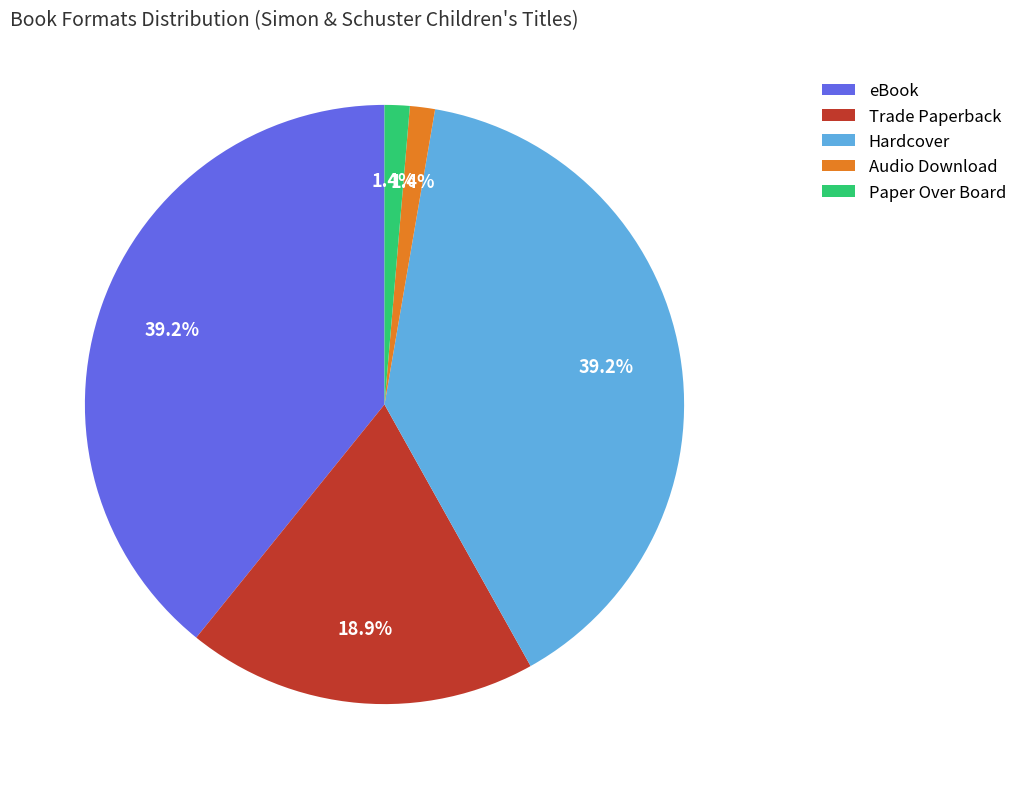

How many slices are in this pie chart?

5